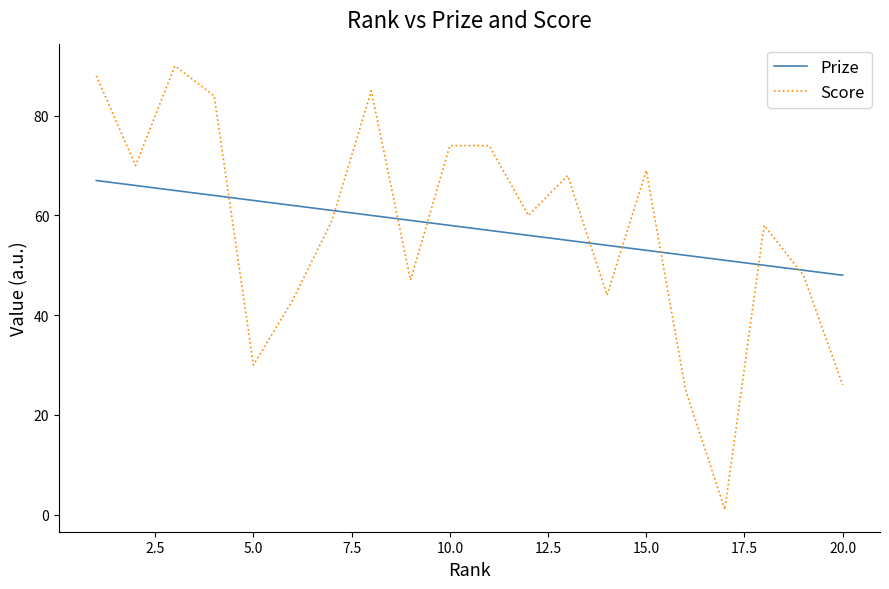

Rank the series by their maximum value, from lowest to highest.

Prize, Score